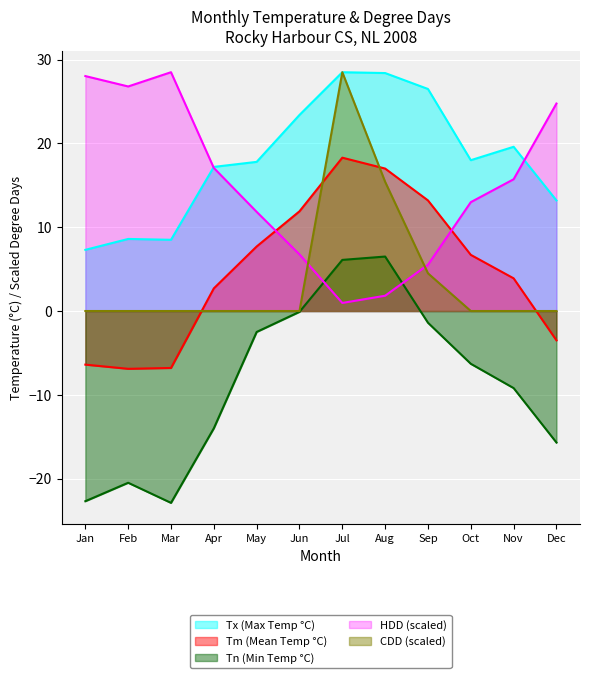

What is the maximum value shown in the chart?

28.5